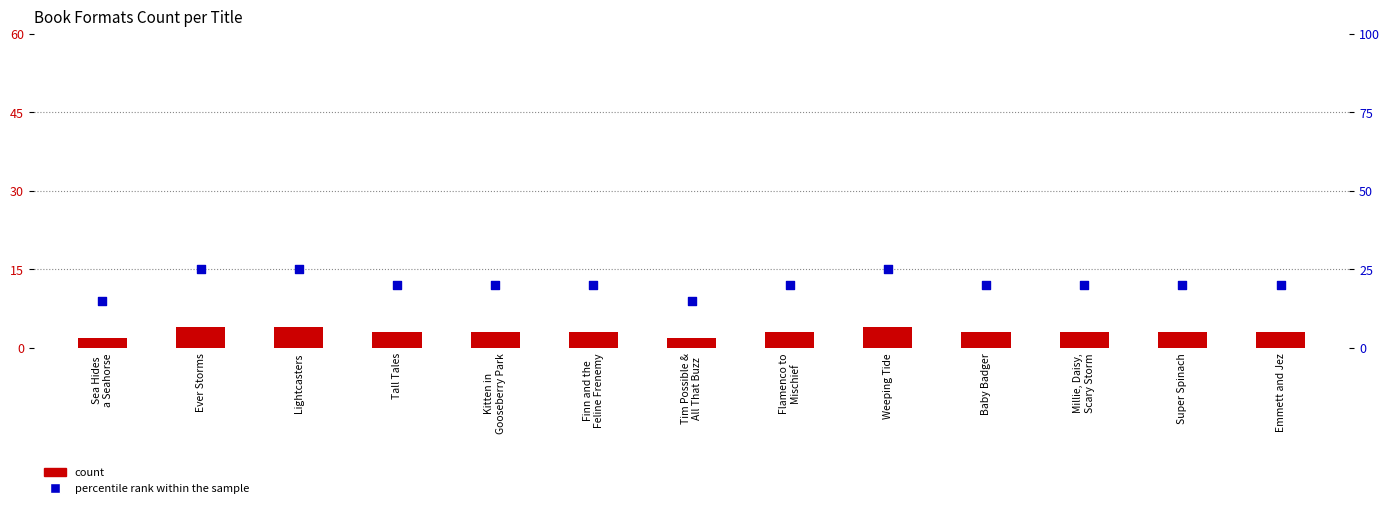

Which series has the largest total across all categories?

percentile rank within the sample